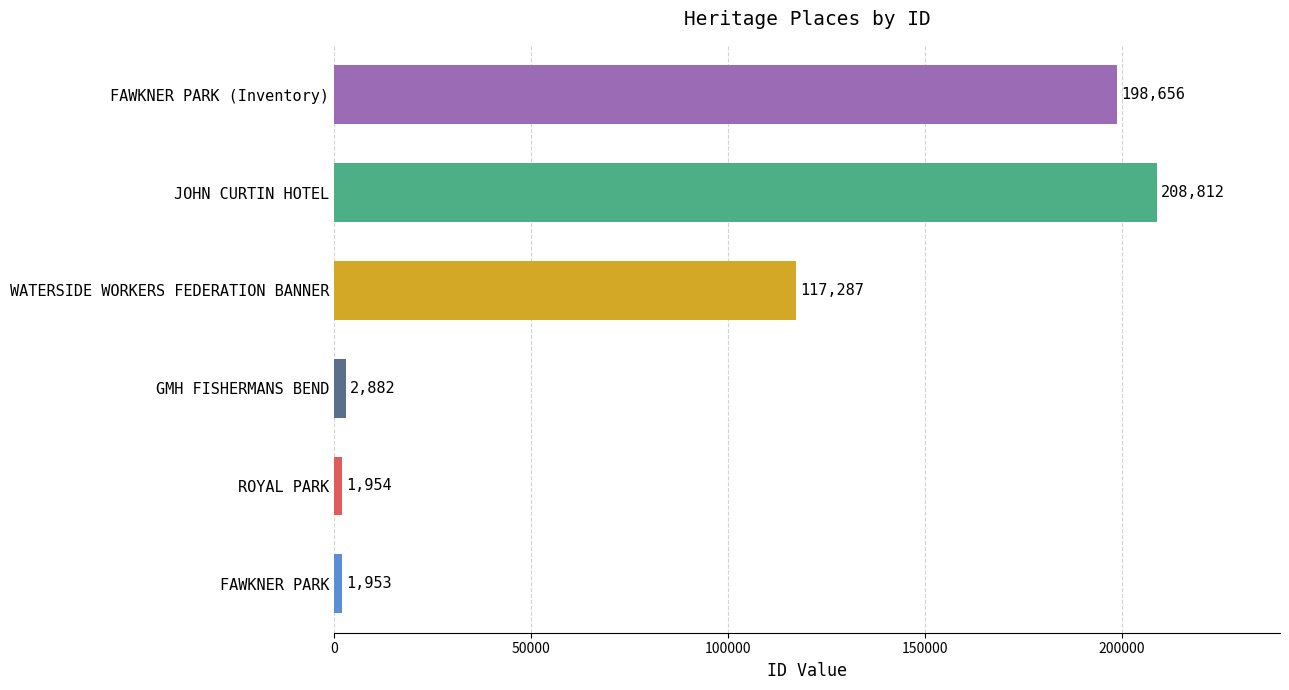

At which category does the chart reach its peak across all series?

JOHN CURTIN HOTEL